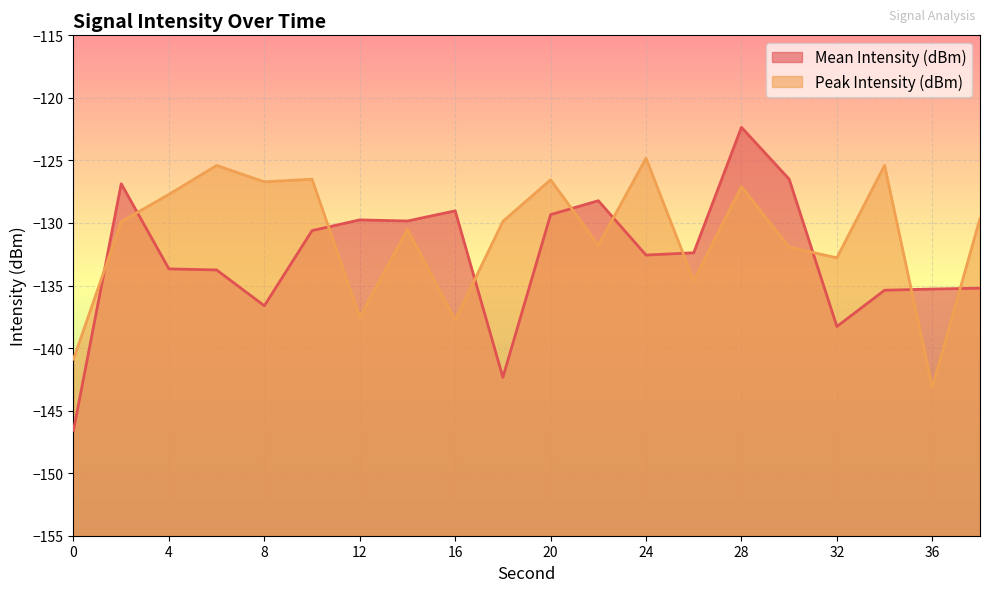

The Mean Intensity (dBm) series shows -60.5 at 34. True or false?

False